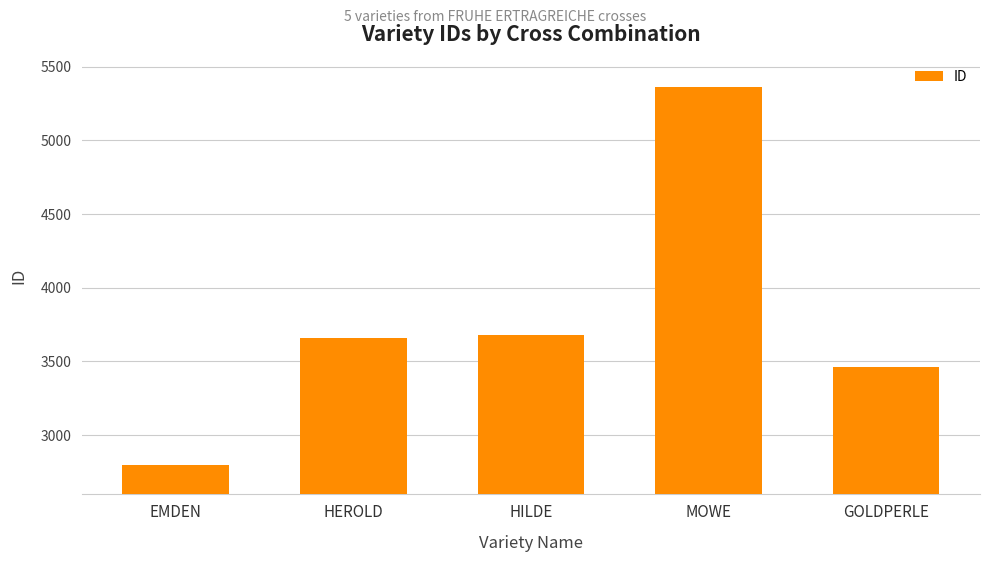

What is the difference between the maximum and second lowest values?

1900